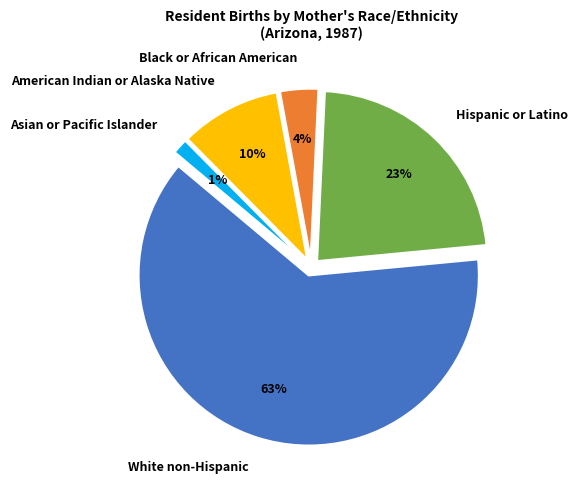

What percentage is NOT represented by Asian or Pacific Islander?

98.5%